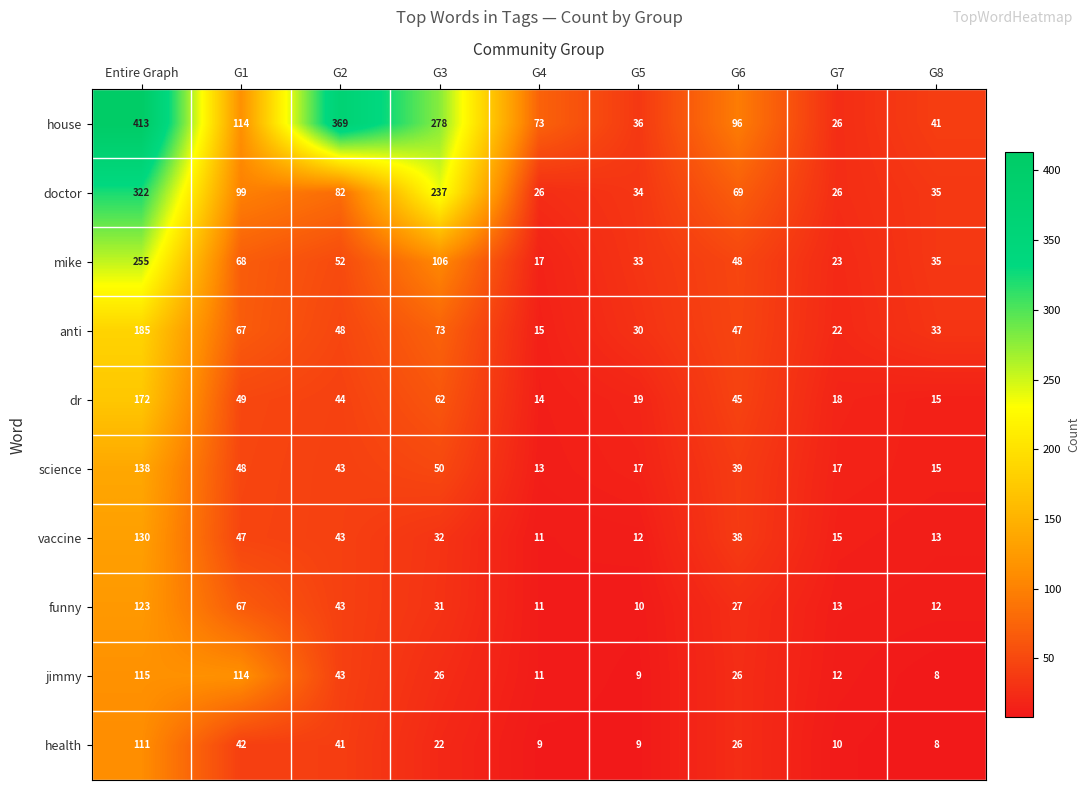

At how many categories does at least one series exceed 234?

3